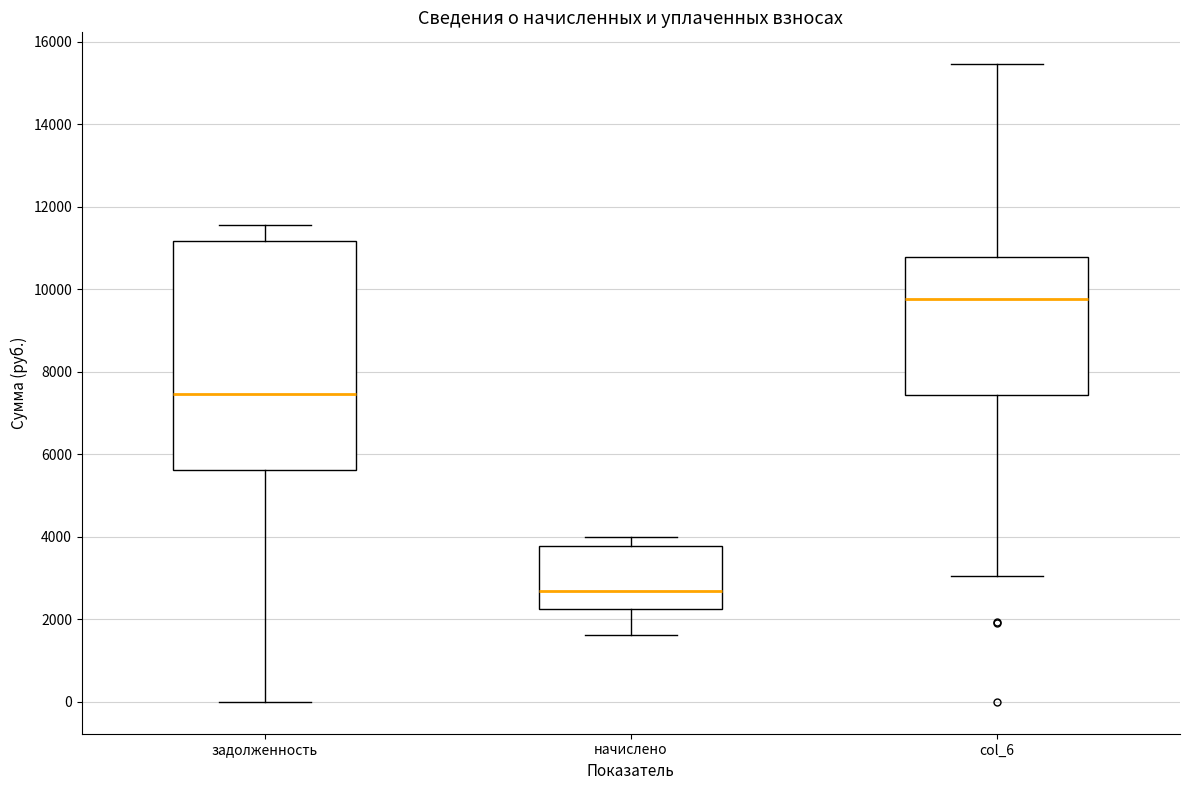

Reading left to right, transcribe this box plot: for each box, give where its median line is, the range the box spans, and where its two whiskers end, as read against the y-axis. The values are not printed on the chart, so give them approximately, as read against the axis.

задолженность: median 7400, box 5600 to 11200, whiskers 0 to 11600
начислено: median 2600, box 2200 to 3800, whiskers 1600 to 4000
col_6: median 9800, box 7400 to 10800, whiskers 3000 to 15400